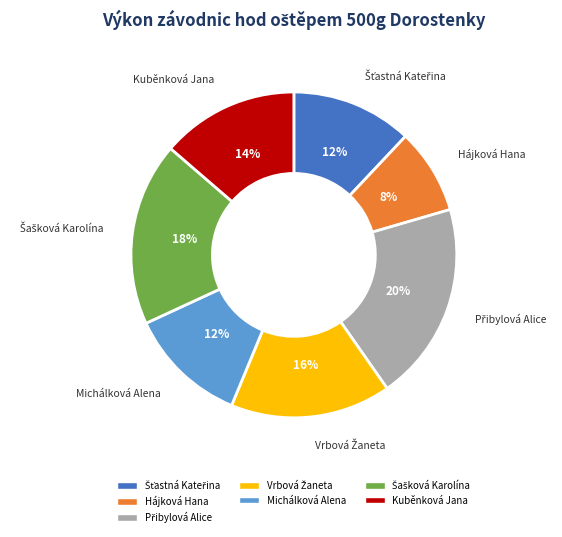

To the nearest percent, what portion does Hájková Hana represent?

8%